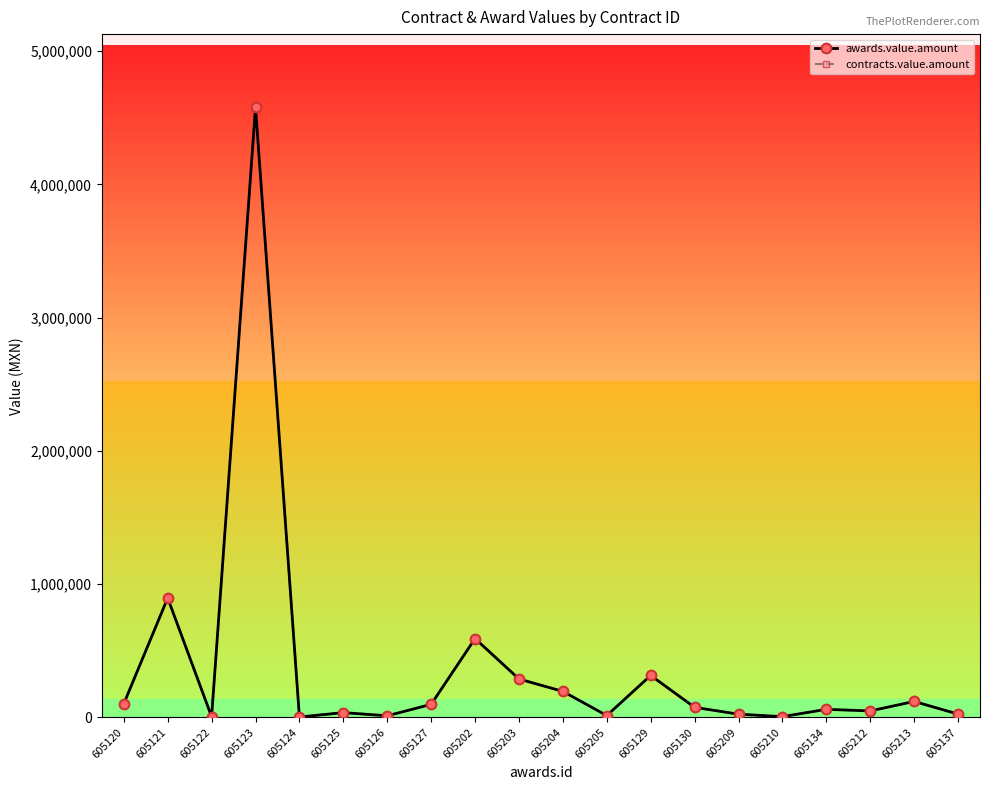

True or false: awards.value.amount and contracts.value.amount intersect in this chart.

False